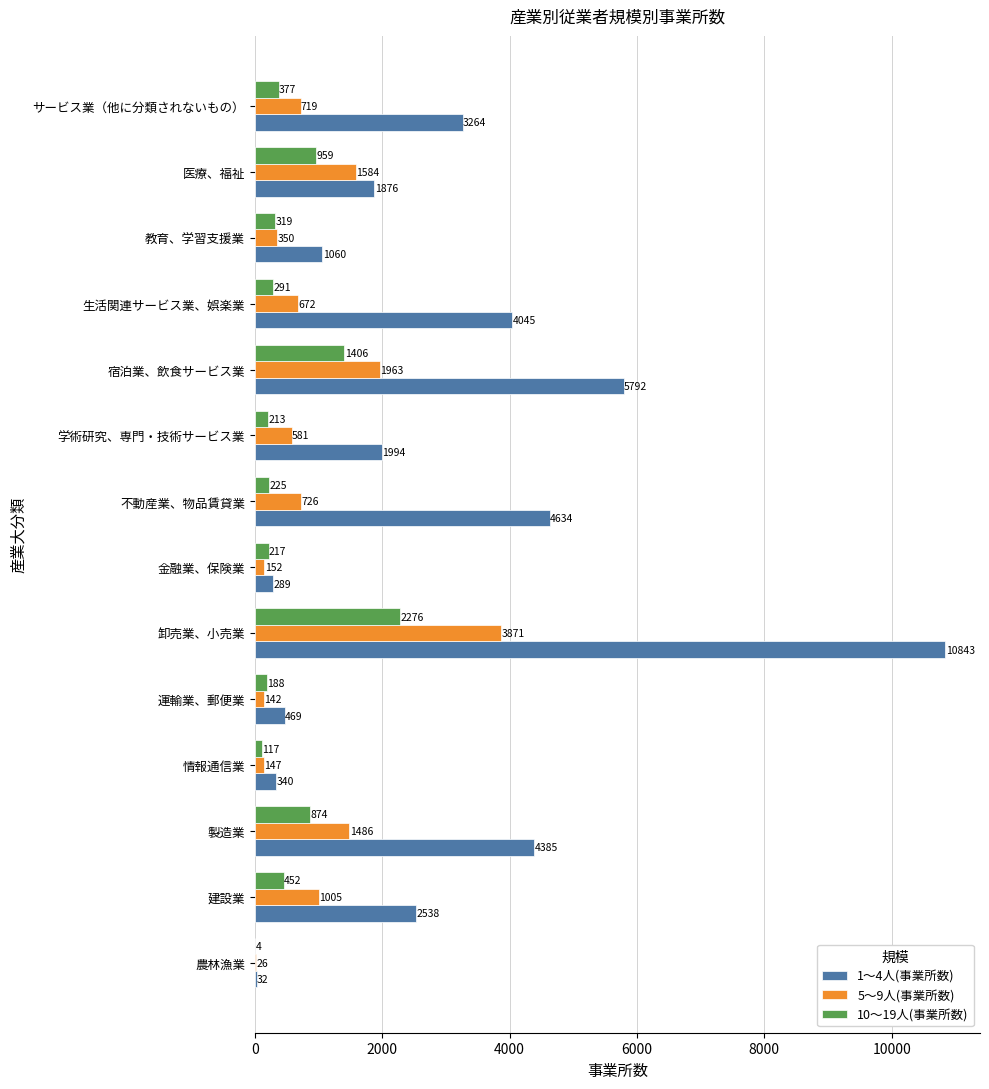

The 1～4人(事業所数) series shows 32 at 農林漁業. True or false?

True